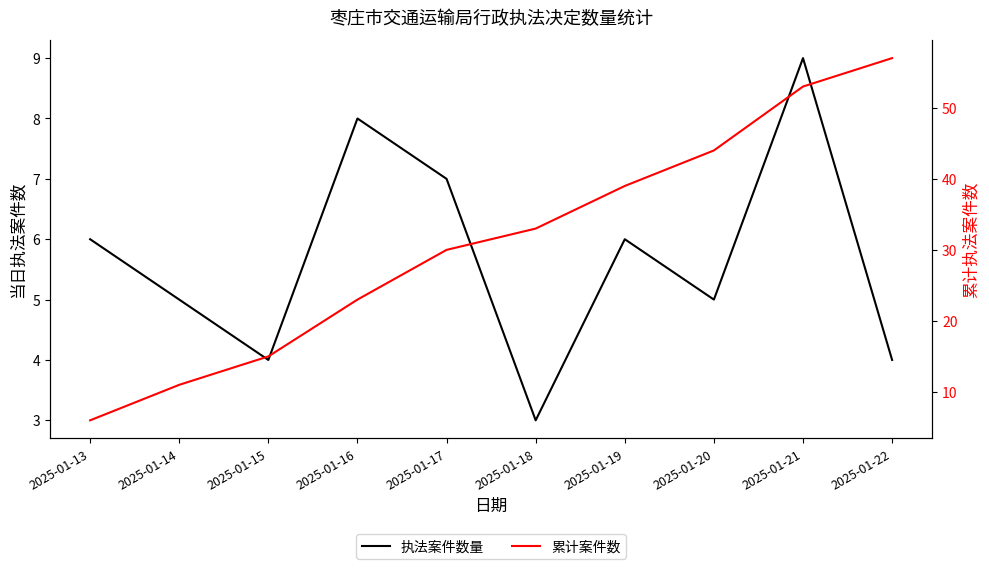

True or false: 执法案件数量 and 累计案件数 intersect in this chart.

False